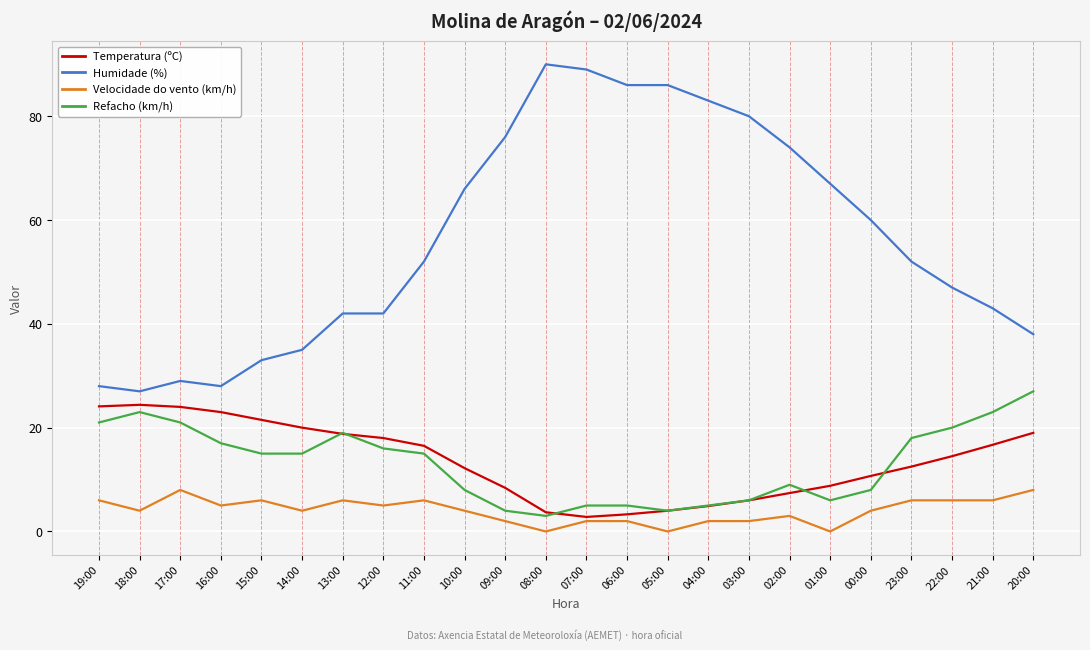

What is the spread (max minus min) of values at 17:00?

21.0